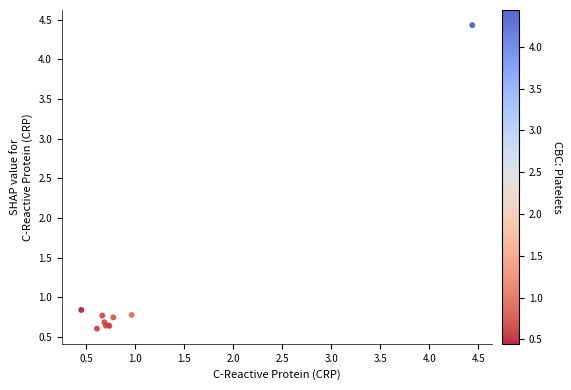

What Y value in the scatter plot is closest to 2?

0.8